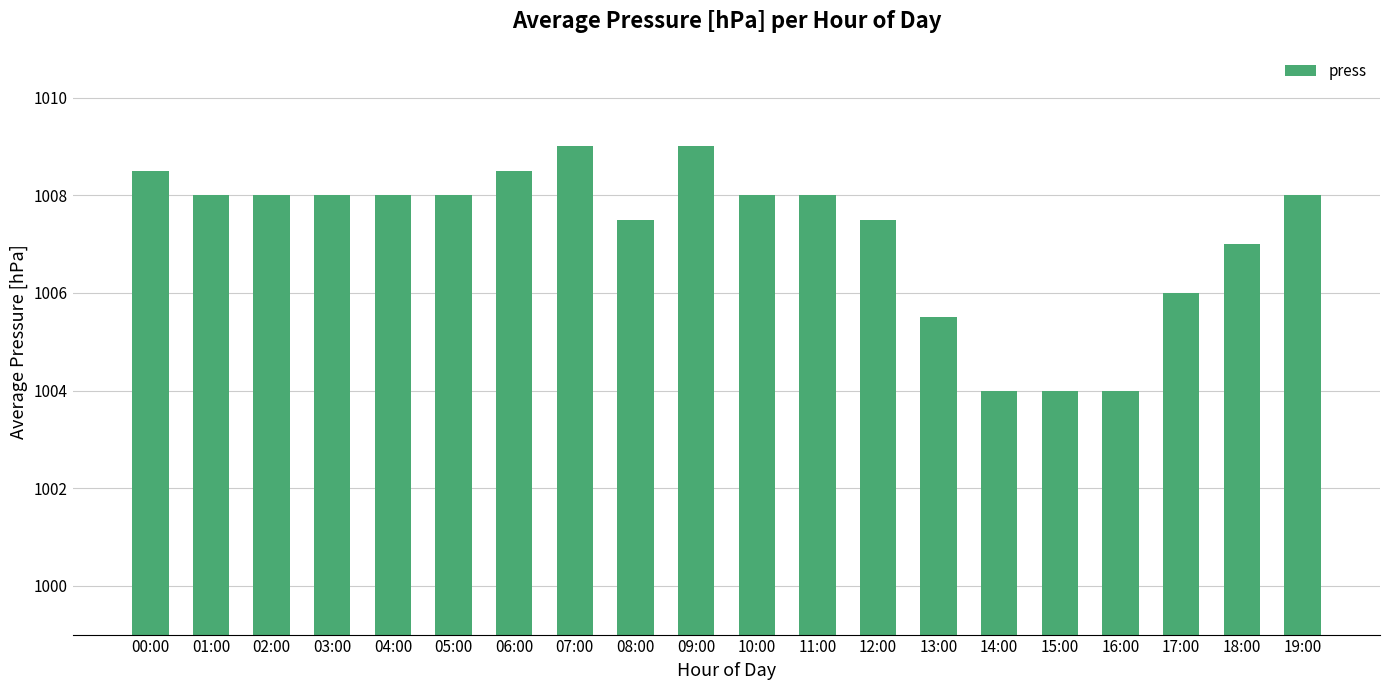

The value at 10:00 is 1572.9. True or false?

False